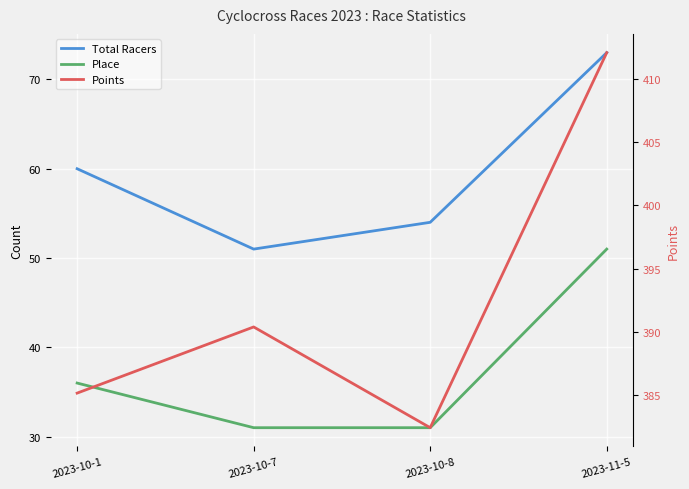

What is the total value across all series at 2023-10-7?

472.4